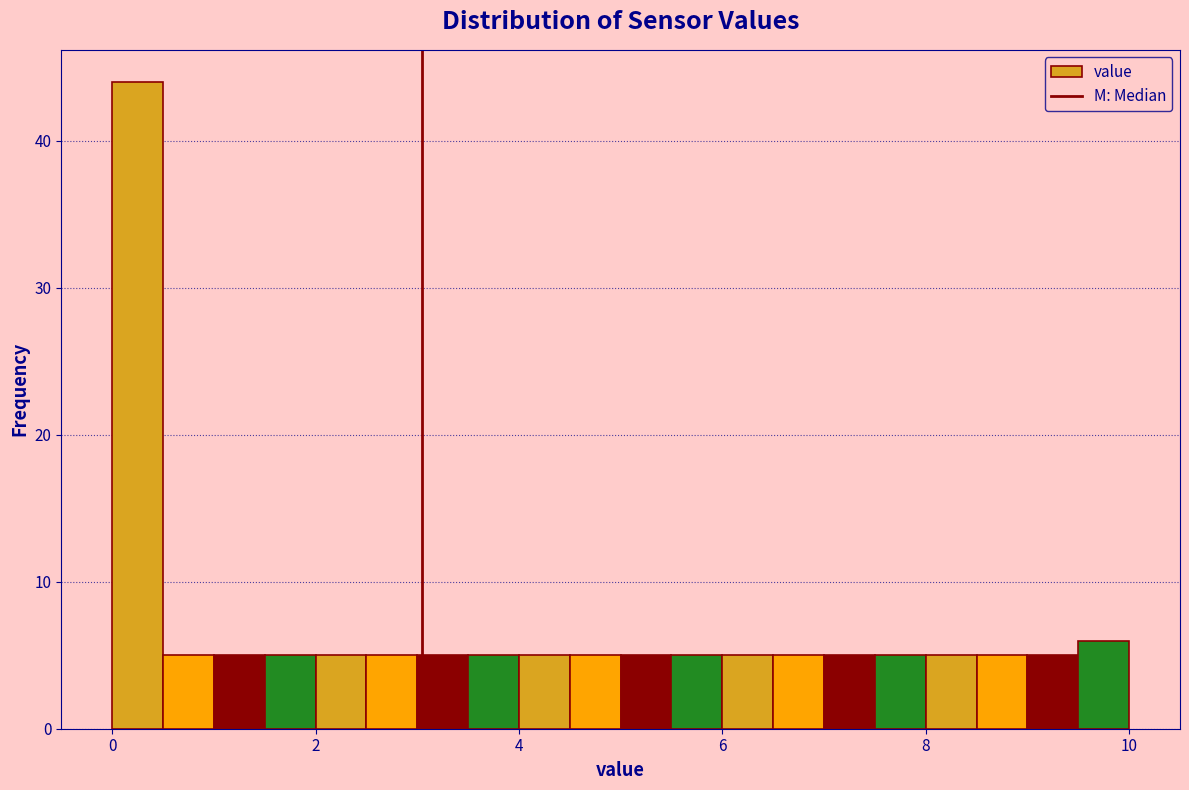

Read against the x-axis, roughly where is the centre of the tallest bar?

0.2